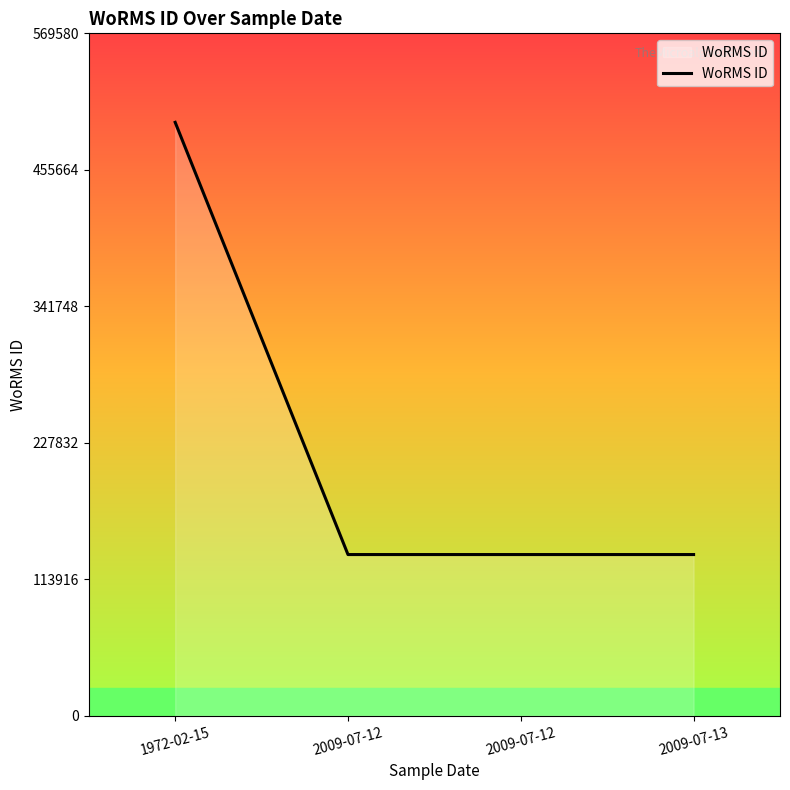

The chart shows a value of 847194 at 1972-02-15. True or false?

False